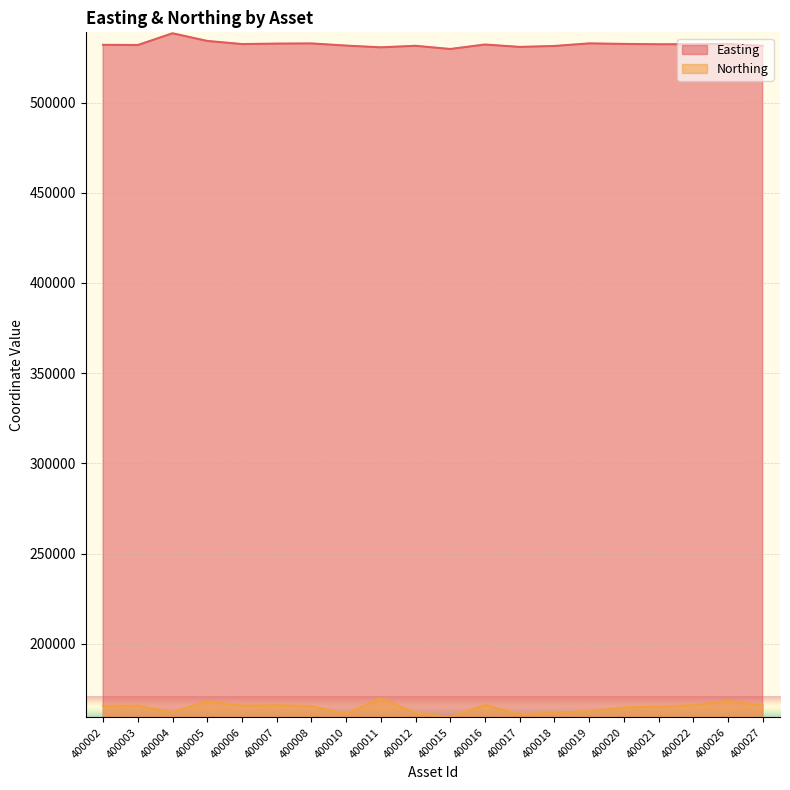

What are all the series names shown in the legend?

Easting, Northing